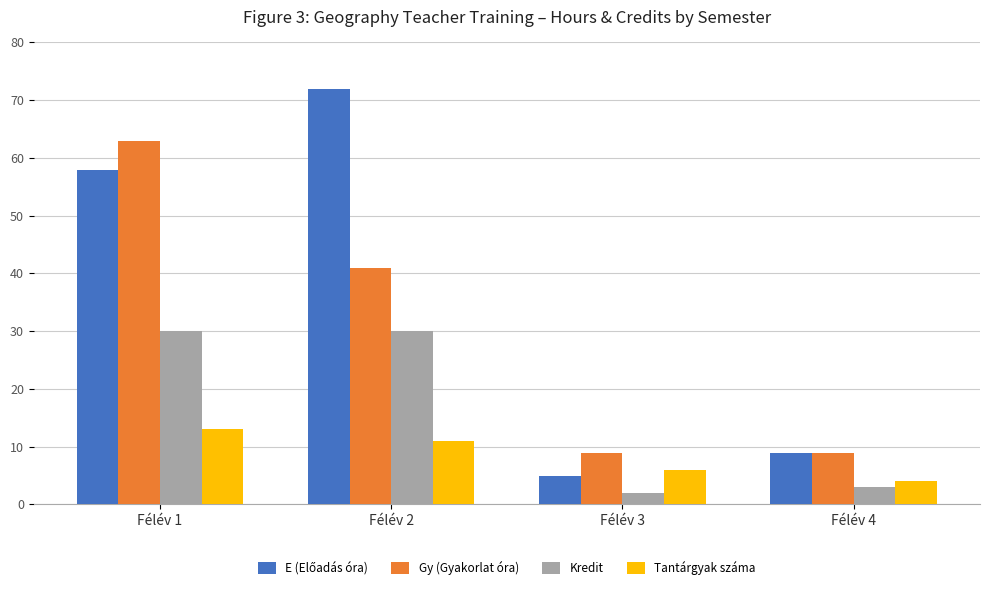

At which category does the chart reach its peak across all series?

Félév 2